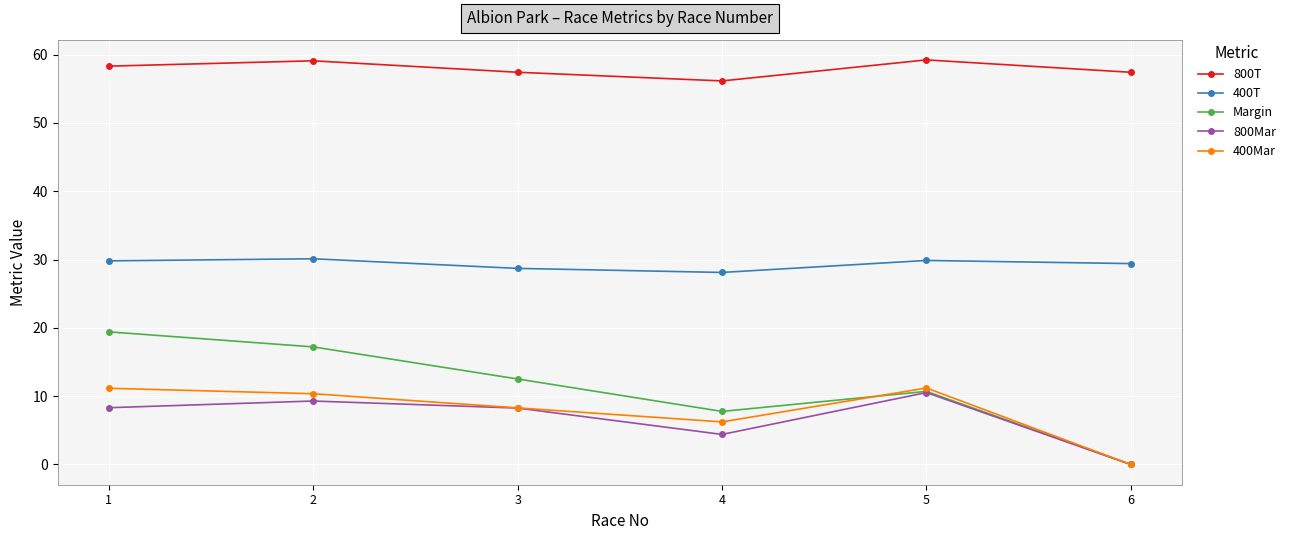

Which series has the largest range (max minus min)?

Margin